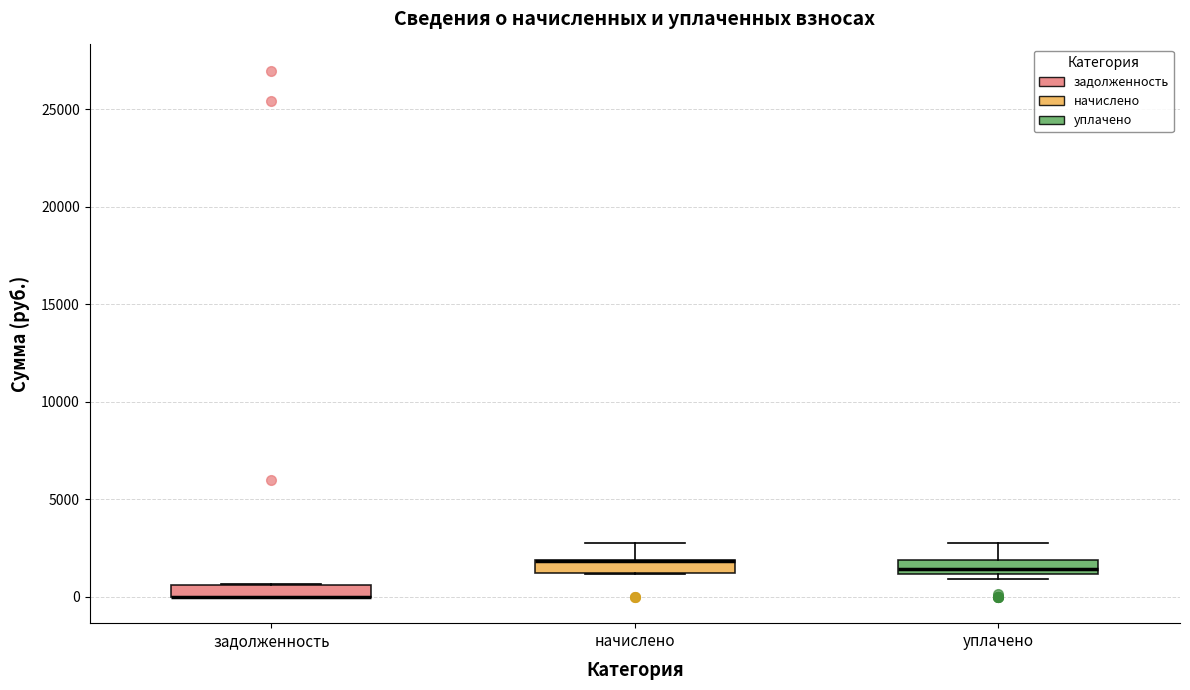

Where is the upper edge of the box for начислено on the y-axis? The values are not printed on the chart, so give them approximately, as read against the axis.

2000